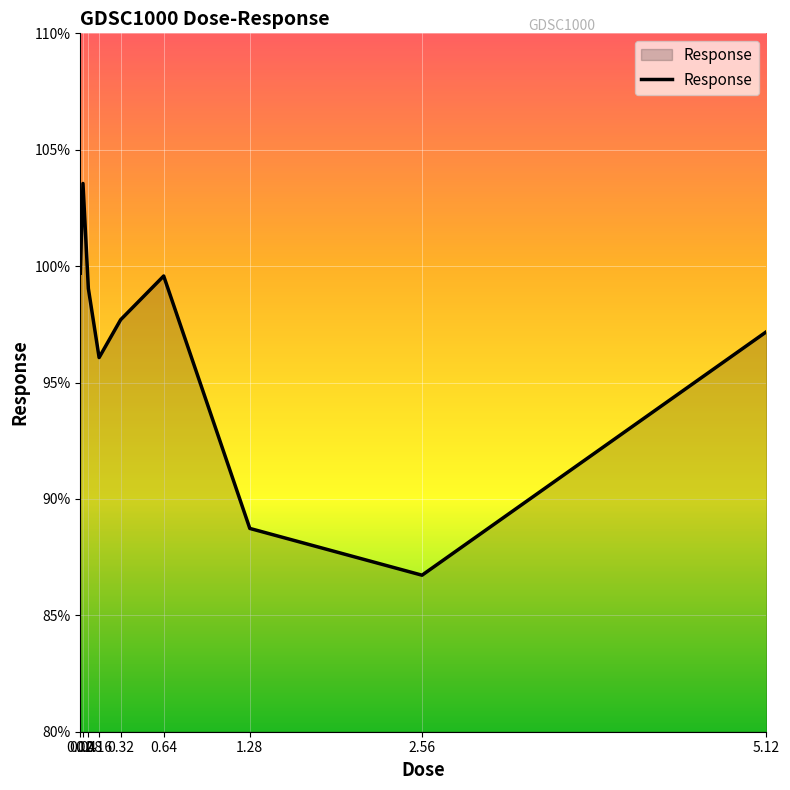

The chart shows a value of 88.7 at 1.28. True or false?

True